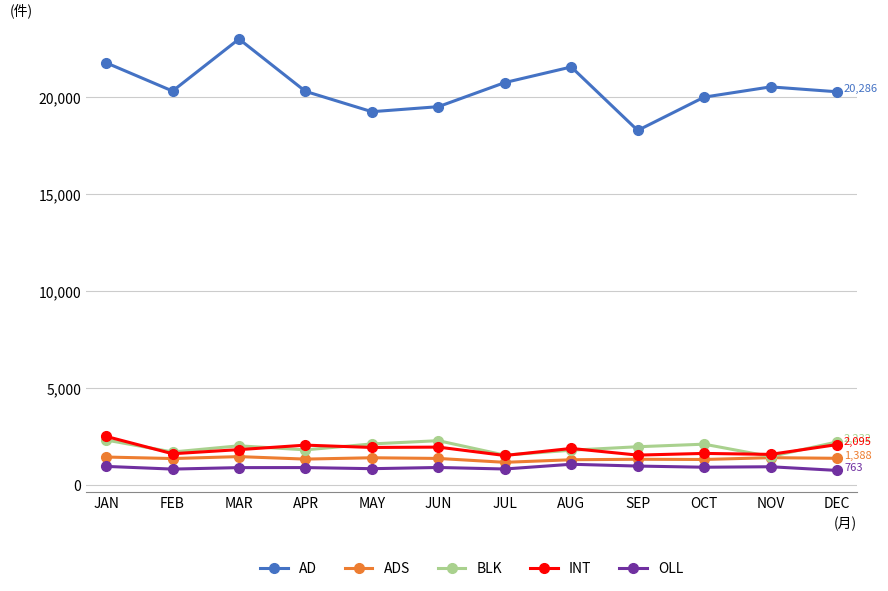

At which label does OLL first exceed 915?

JAN